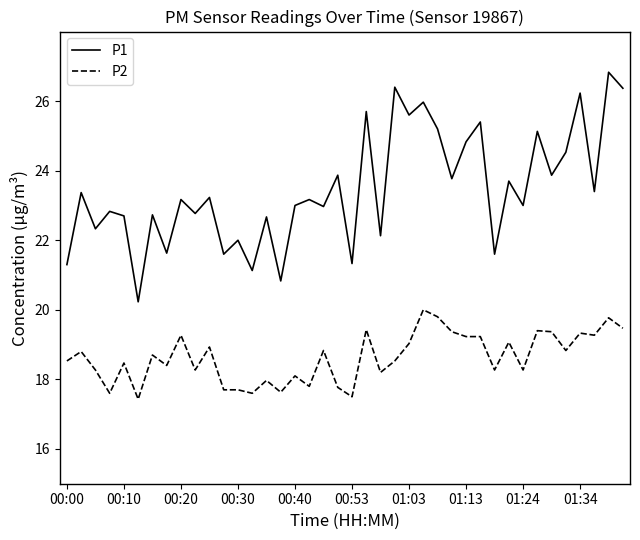

Which series has the largest range (max minus min)?

P1